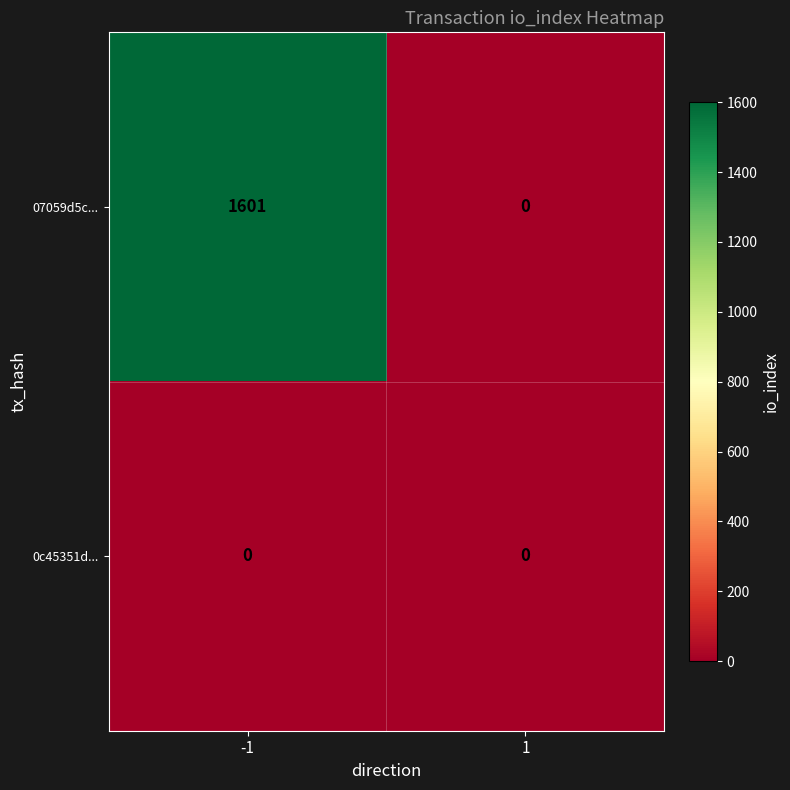

Which label corresponds to the largest value in the chart?

-1